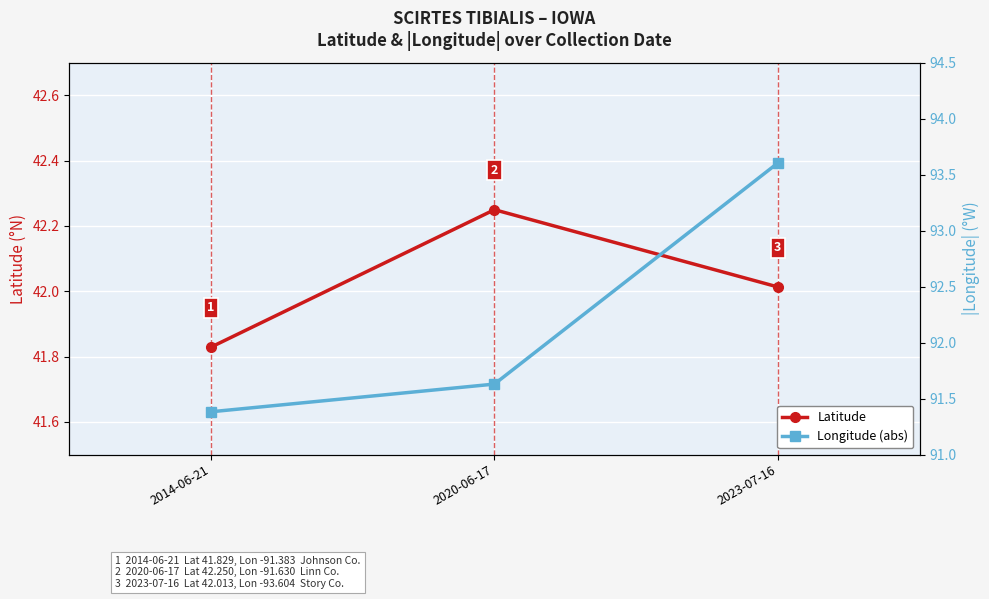

The Latitude series shows 42.0 at 2023-07-16. True or false?

True